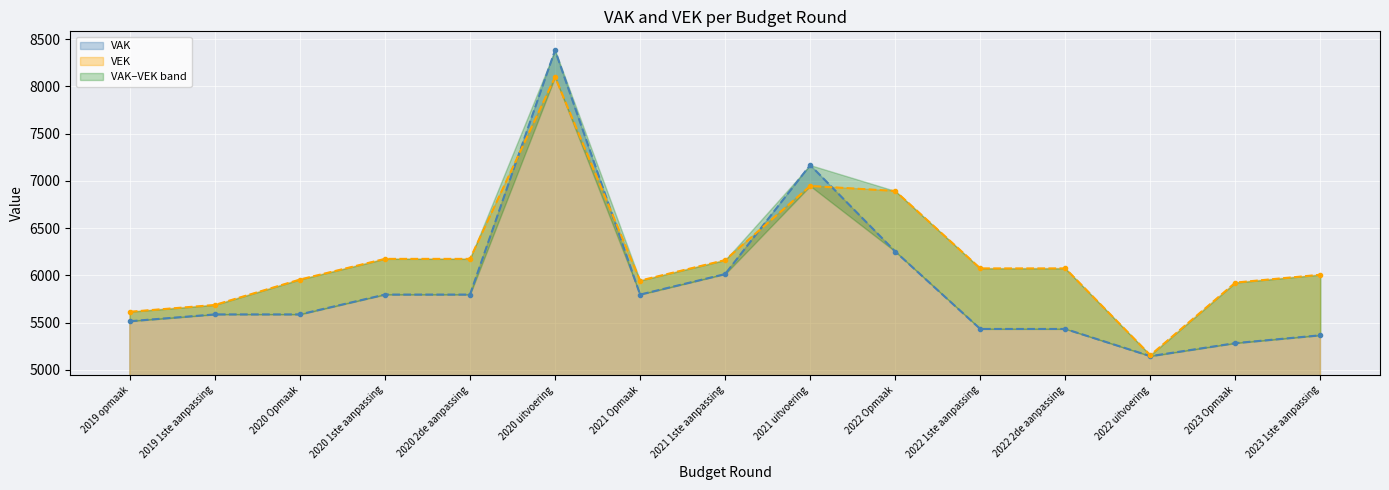

Is it true that VEK equals 5155 at 2022 uitvoering?

True